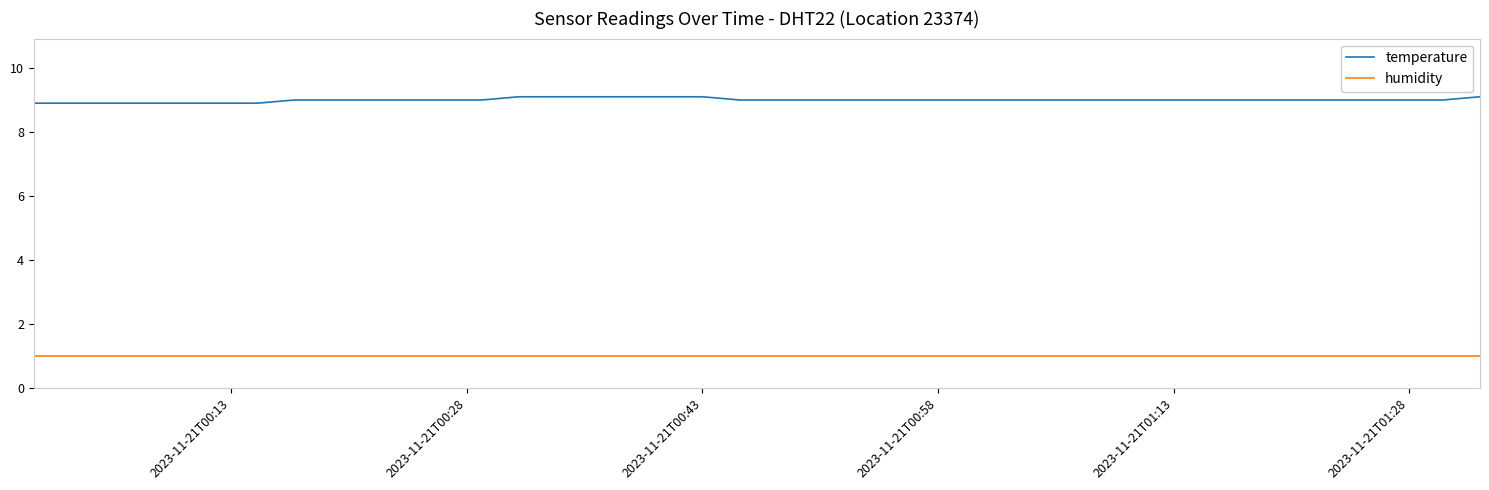

List the series in order of their peak value, highest first.

temperature, humidity